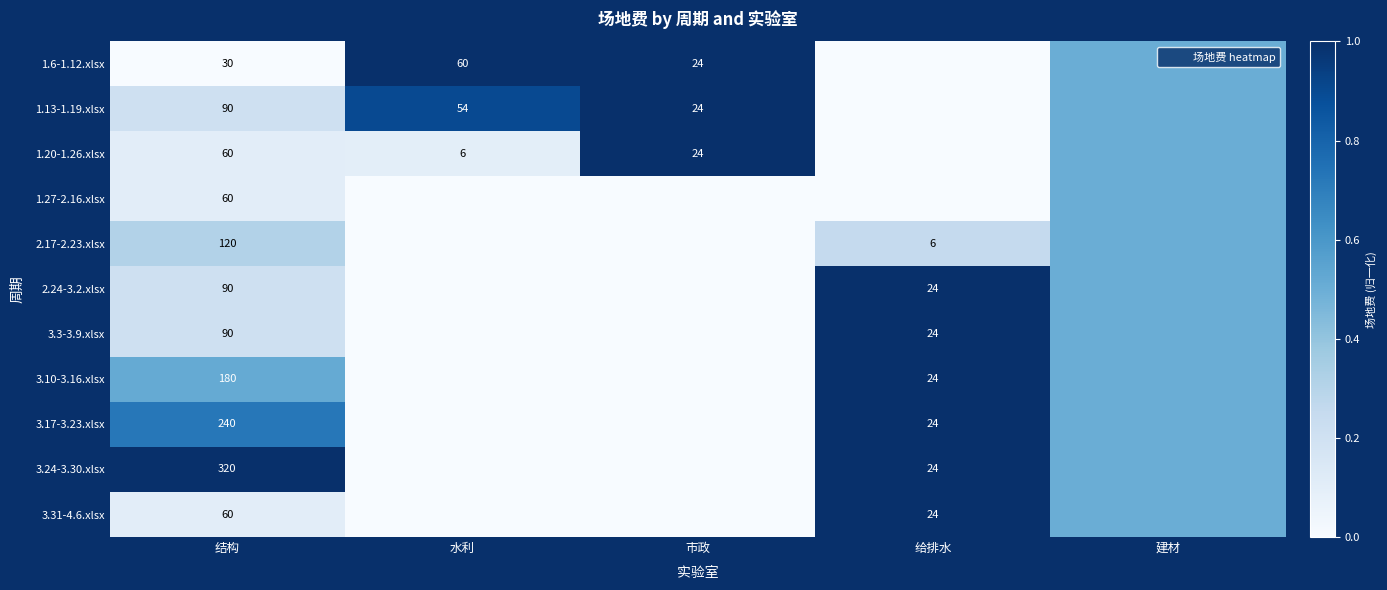

What is the difference between the maximum and second lowest values in the 2.17-2.23.xlsx series?

0.5